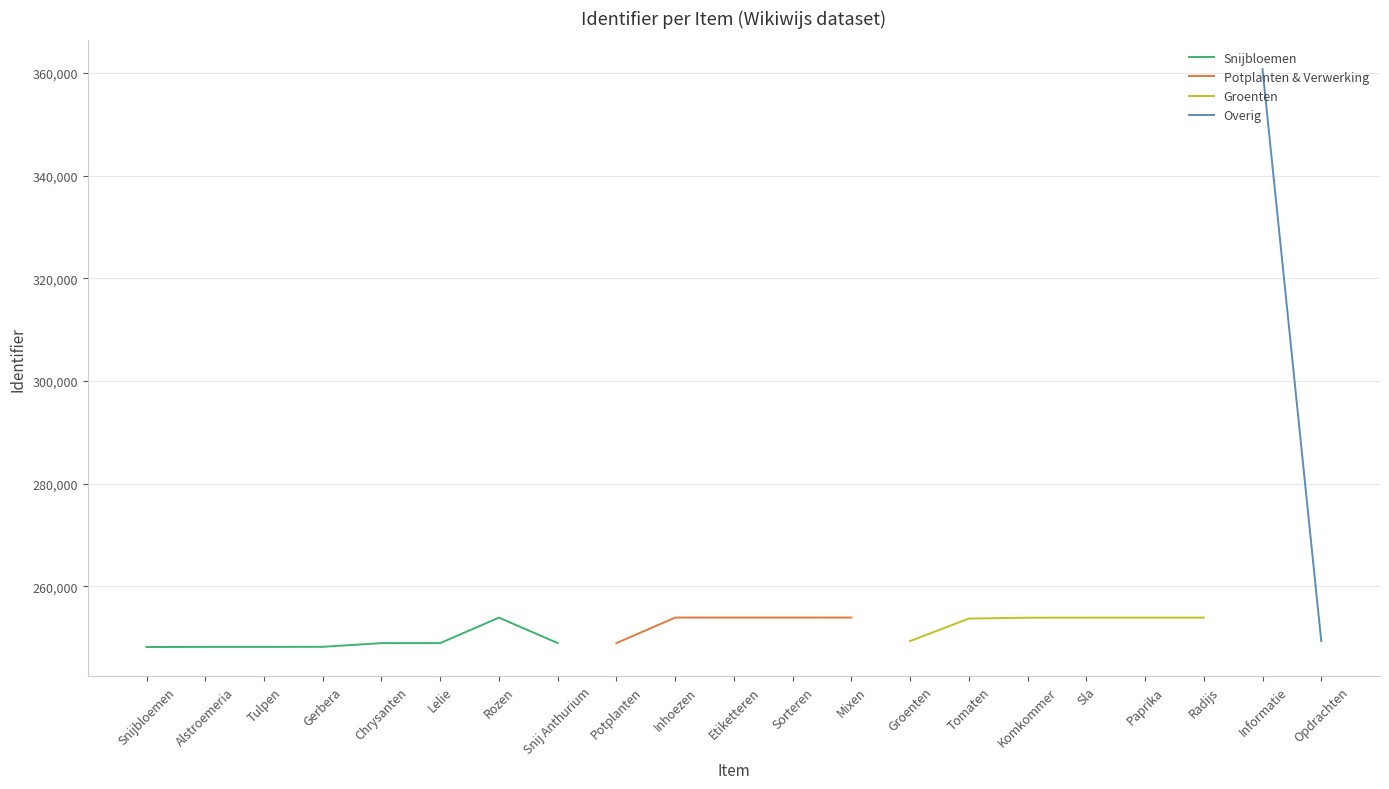

How many values exceed 253681?

10